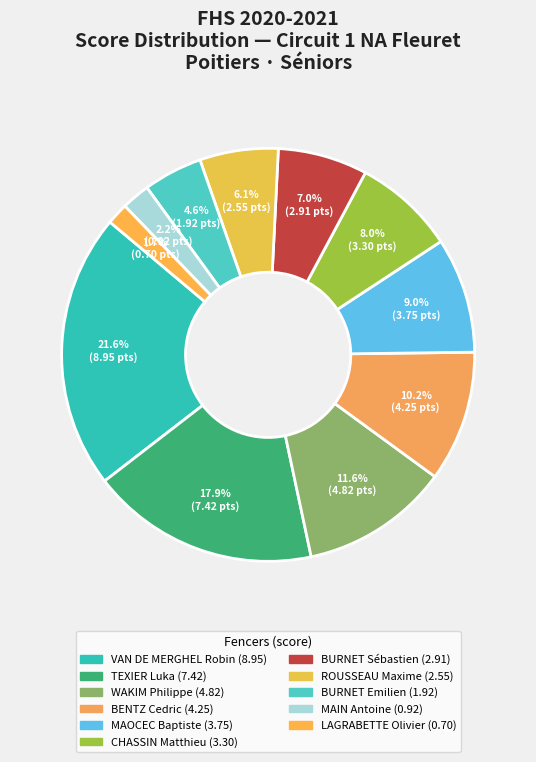

Rank the categories by value from highest to lowest.

VAN DE MERGHEL Robin, TEXIER Luka, WAKIM Philippe, BENTZ Cedric, MAOCEC Baptiste, CHASSIN Matthieu, BURNET Sébastien, ROUSSEAU Maxime, BURNET Emilien, MAIN Antoine, LAGRABETTE Olivier